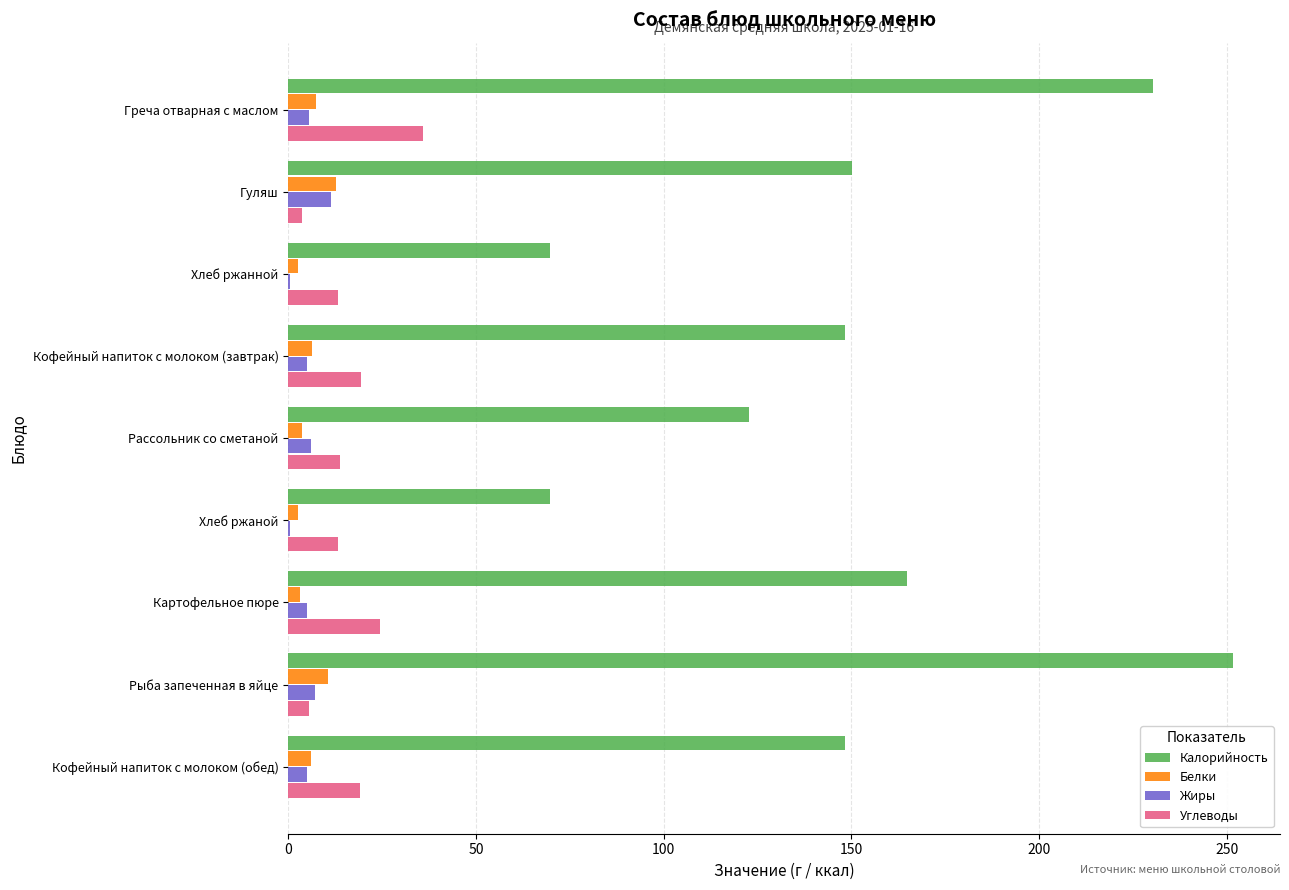

How many distinct data groups are displayed?

4